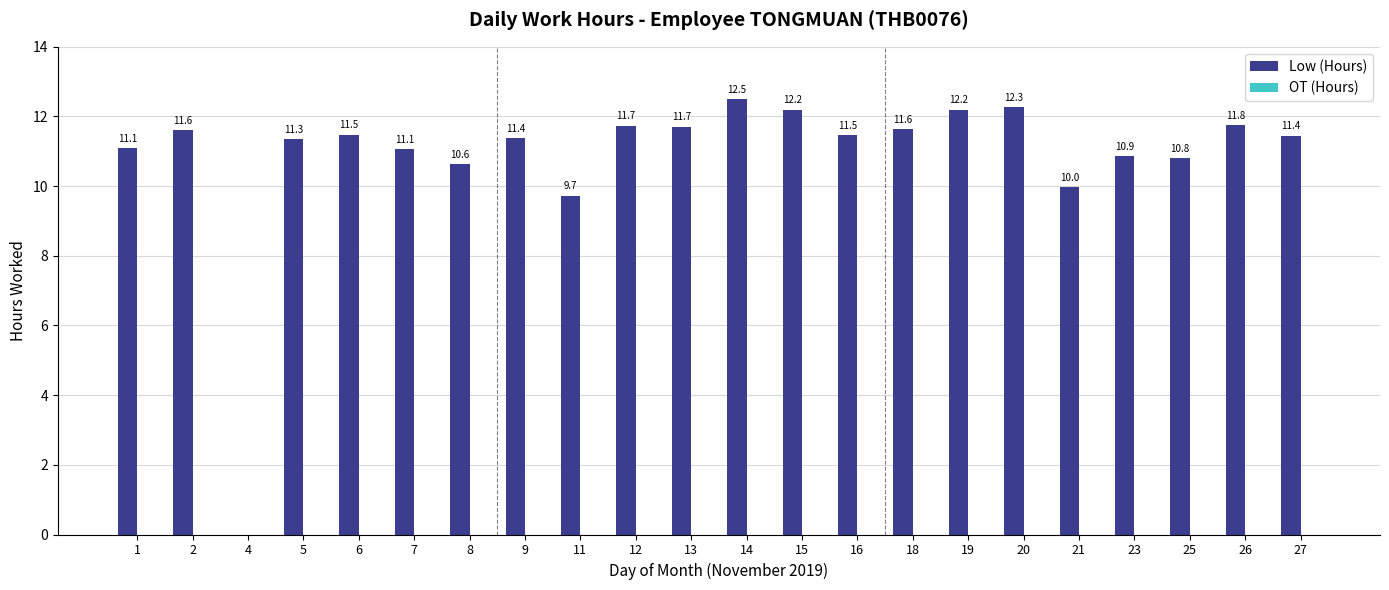

What is the sum of all values?

238.9